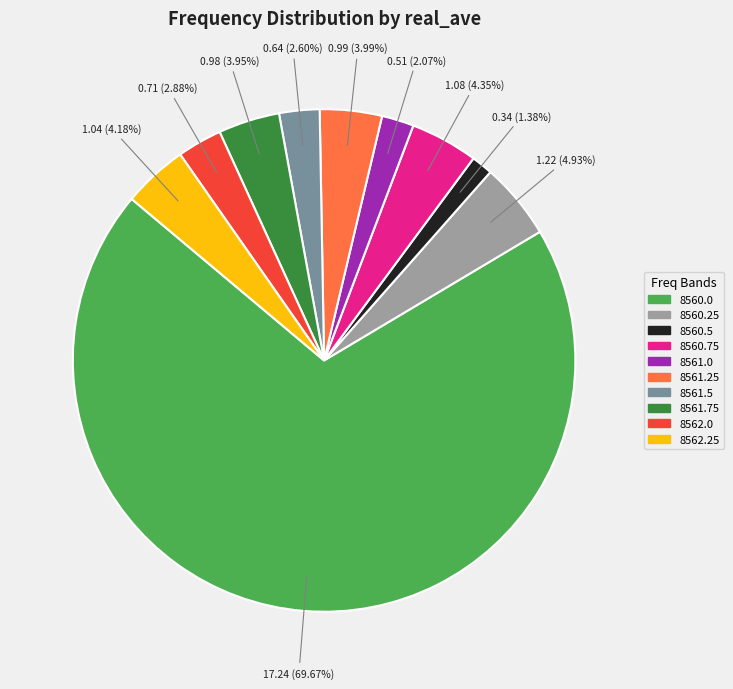

Which has a higher value, 8562.0 or 8560.25?

8560.25